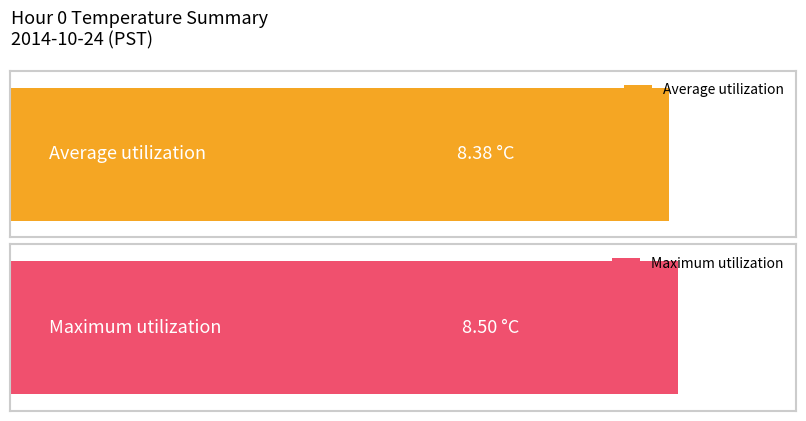

What are all the series names shown in the legend?

Average utilization, Maximum utilization